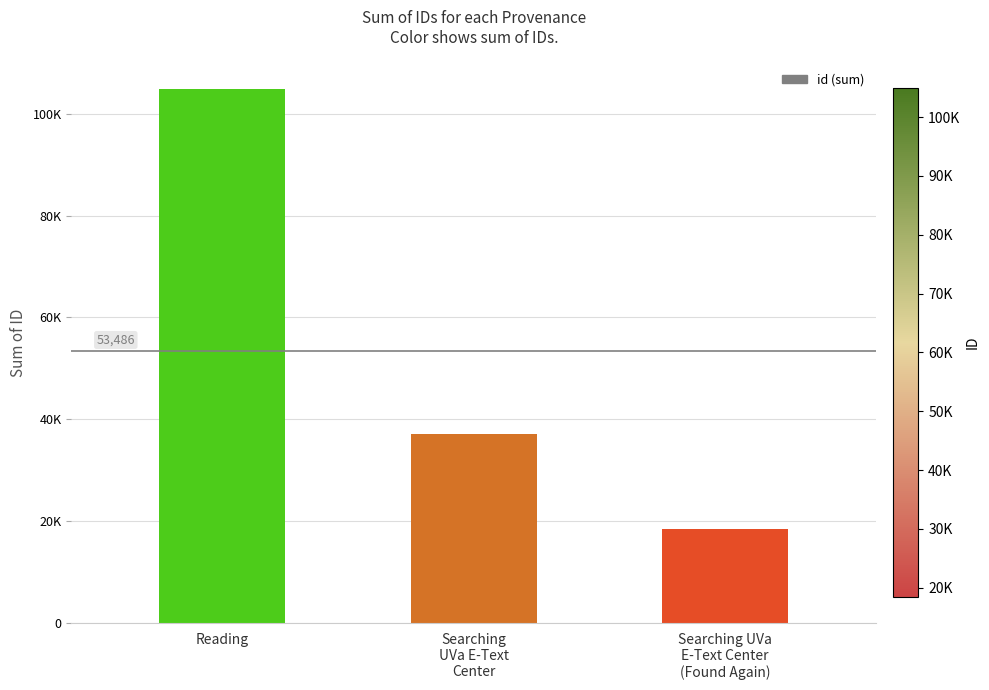

What is the change in value from Searching
UVa E-Text
Center to Searching UVa
E-Text Center
(Found Again)?

-18625